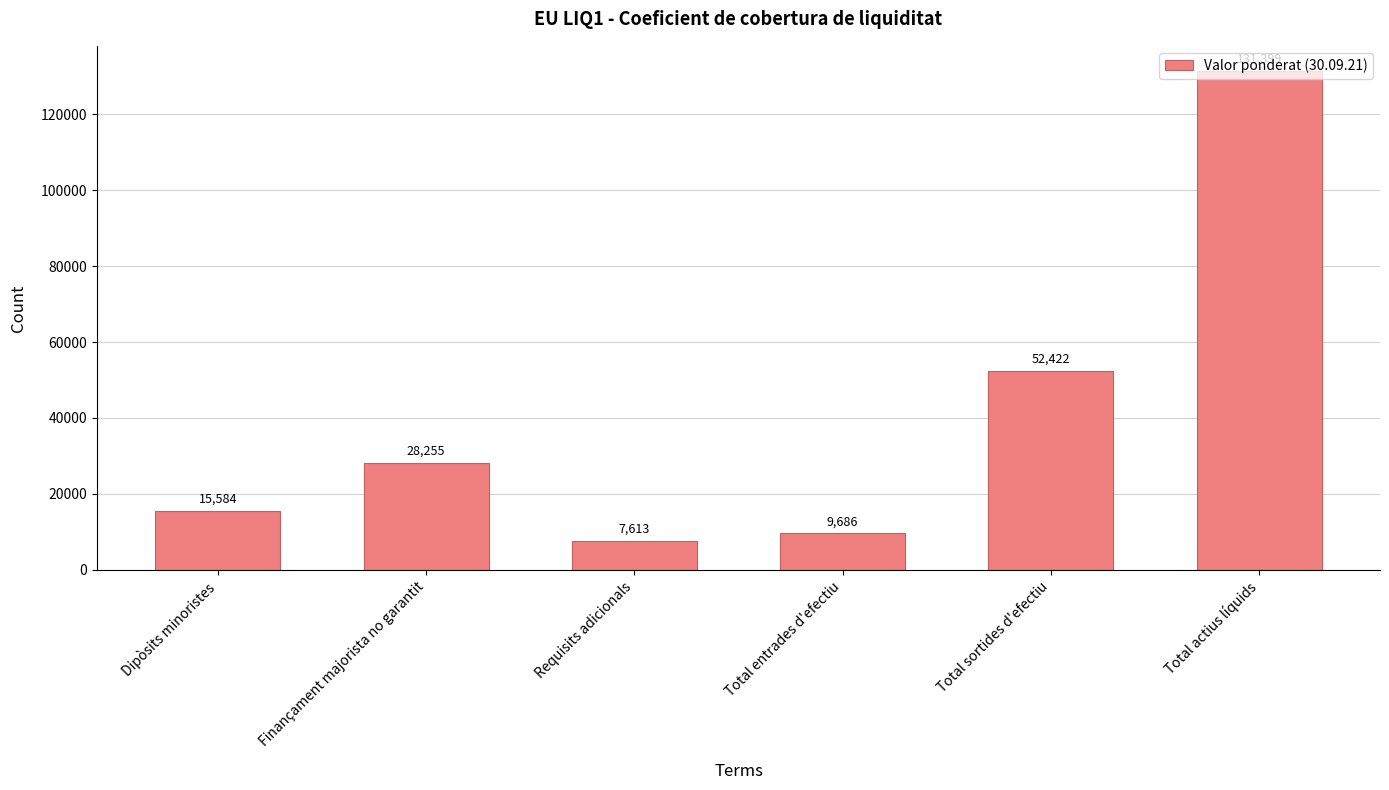

Reading right to left, transcribe all the data shown in this chart.

131399	52422	9686	7613	28255	15584